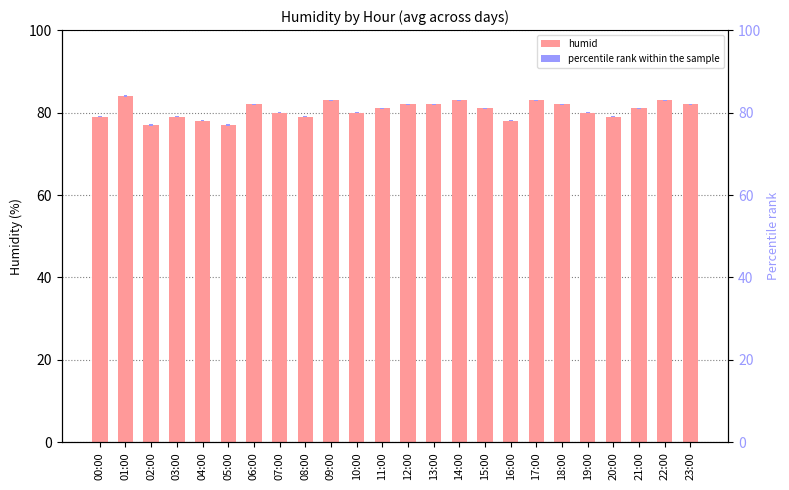

At which category does the chart reach its minimum across all series?

00:00